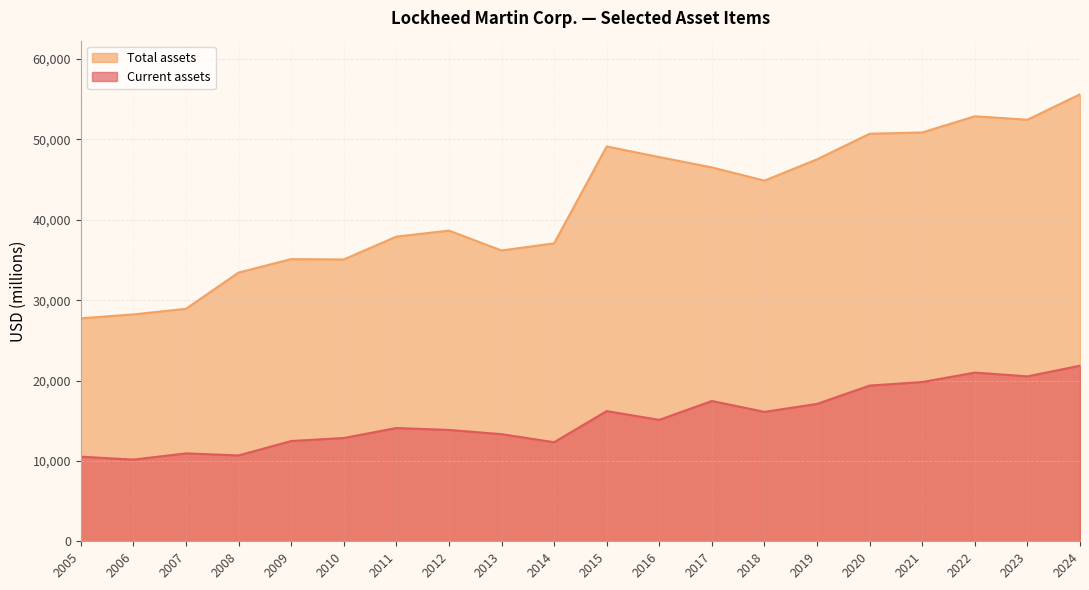

The value of Total assets at 2020 is 50710. True or false?

True